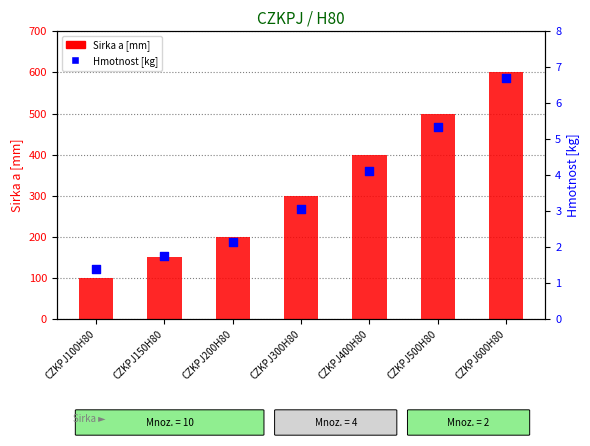

At which category is the sum across all series the highest?

CZKPJ600H80